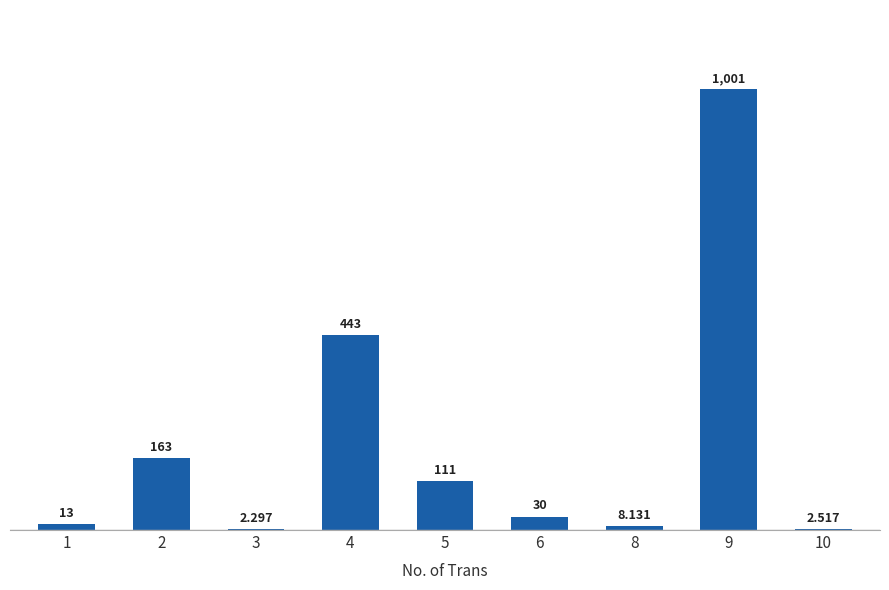

Which has a higher value, 6 or 3?

6